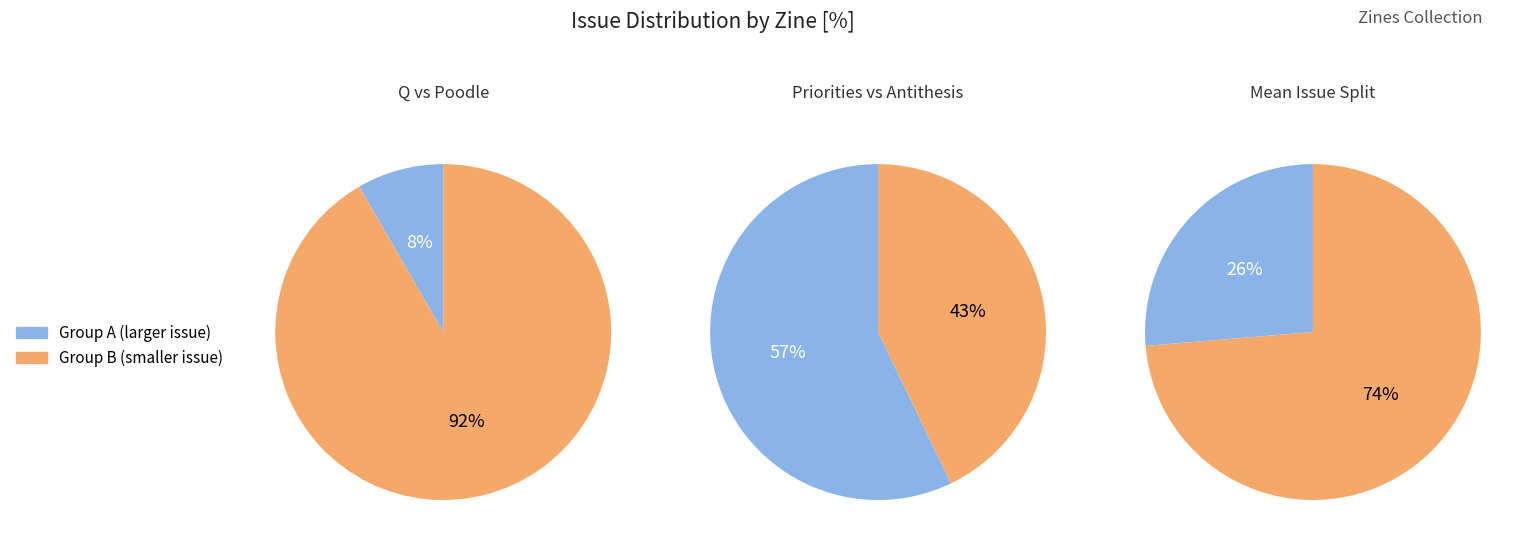

Is there a majority slice in this chart?

Yes